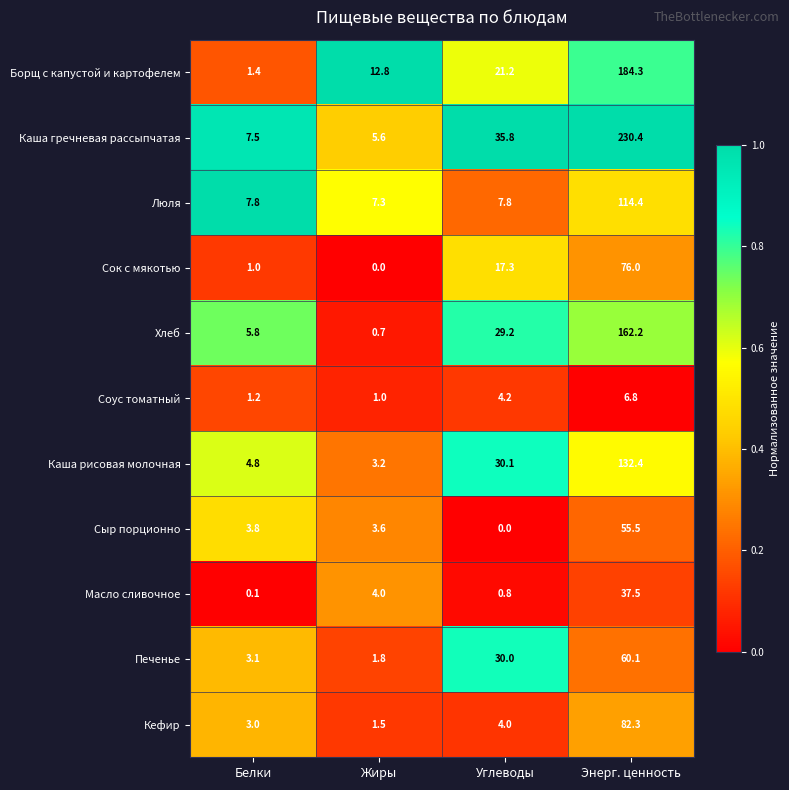

At which label does Каша гречневая рассыпчатая first exceed 35?

Углеводы